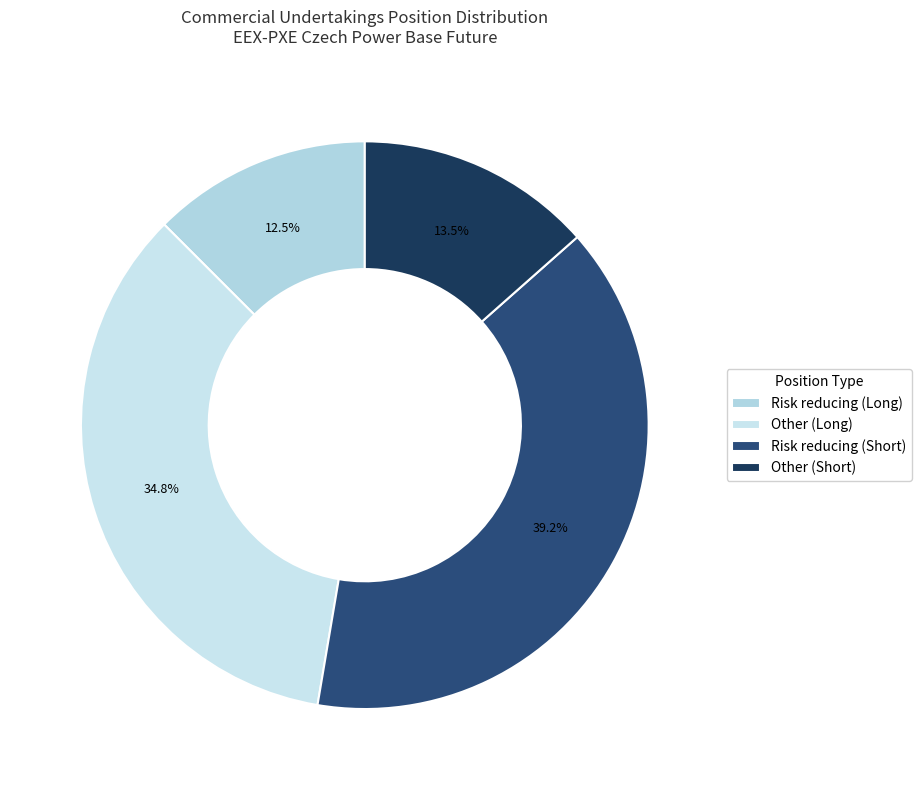

What percentage is the Other (Short) slice, to the nearest percent?

13%